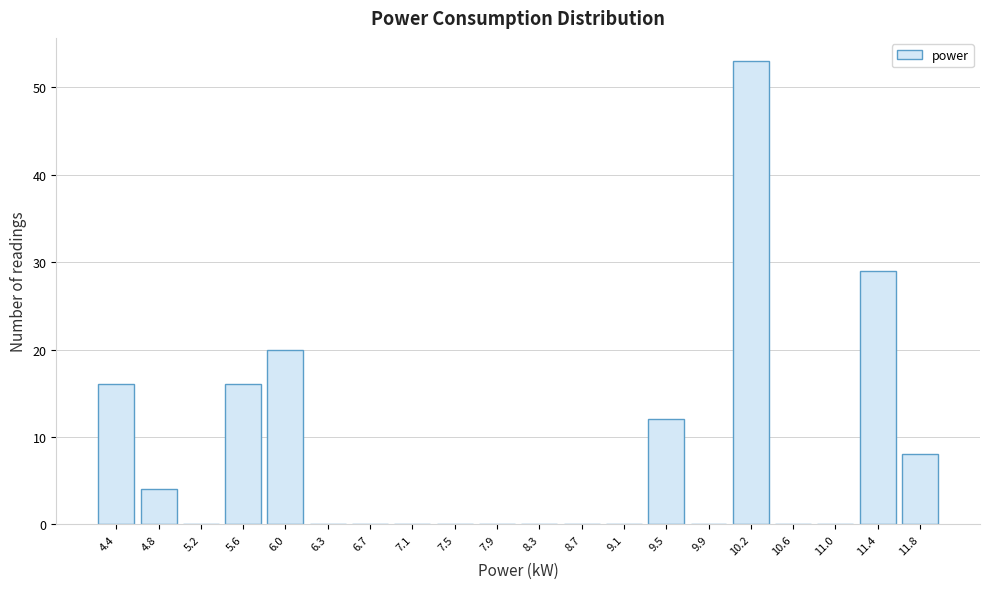

Reading left to right, transcribe this chart: for each bar, give the range it covers on the x-axis and its height. Neither the bar edges nor the heights are printed on the chart, so give them approximately, as read against the axes.

4.20 to 4.59: 16
4.59 to 4.98: 4
4.98 to 5.37: 0
5.37 to 5.76: 16
5.76 to 6.15: 20
6.15 to 6.54: 0
6.54 to 6.93: 0
6.93 to 7.32: 0
7.32 to 7.71: 0
7.71 to 8.10: 0
8.10 to 8.49: 0
8.49 to 8.88: 0
8.88 to 9.27: 0
9.27 to 9.66: 12
9.66 to 10.05: 0
10.05 to 10.44: 53
10.44 to 10.83: 0
10.83 to 11.22: 0
11.22 to 11.61: 29
11.61 to 12.00: 8